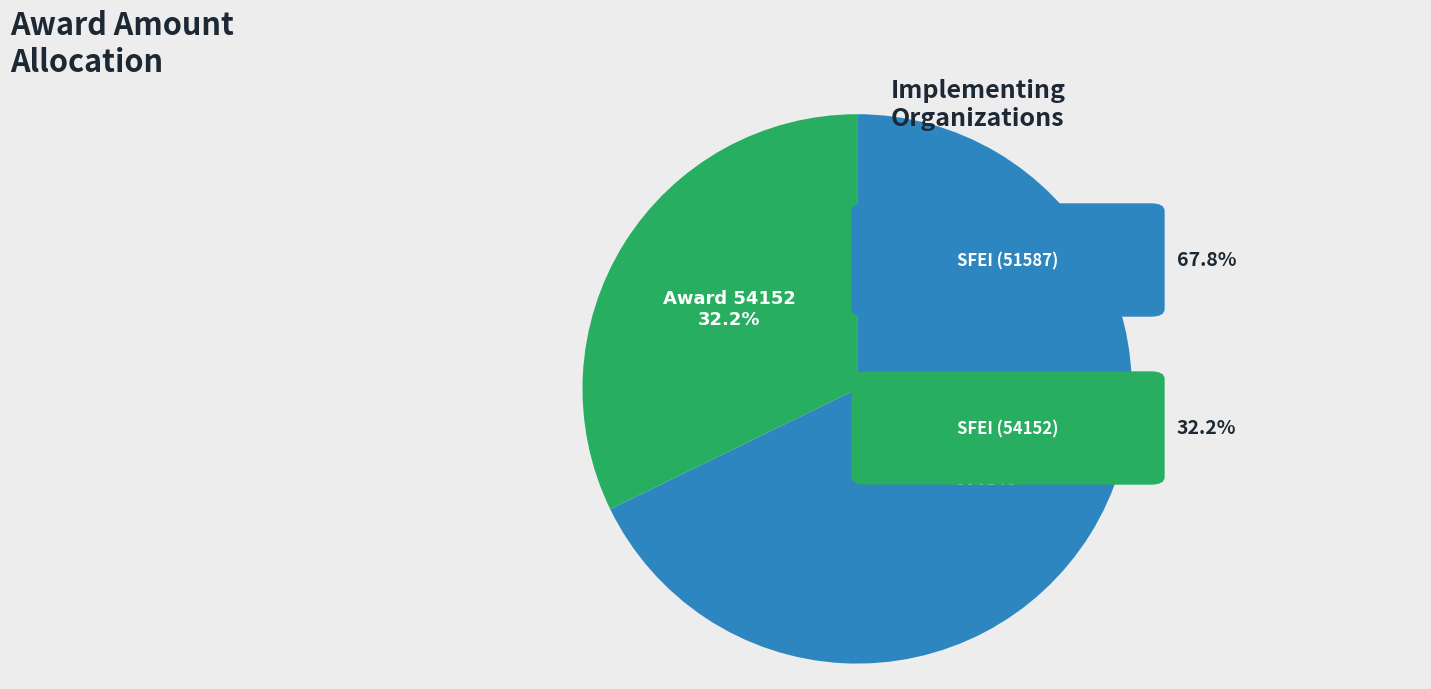

Is there a majority slice in this chart?

Yes